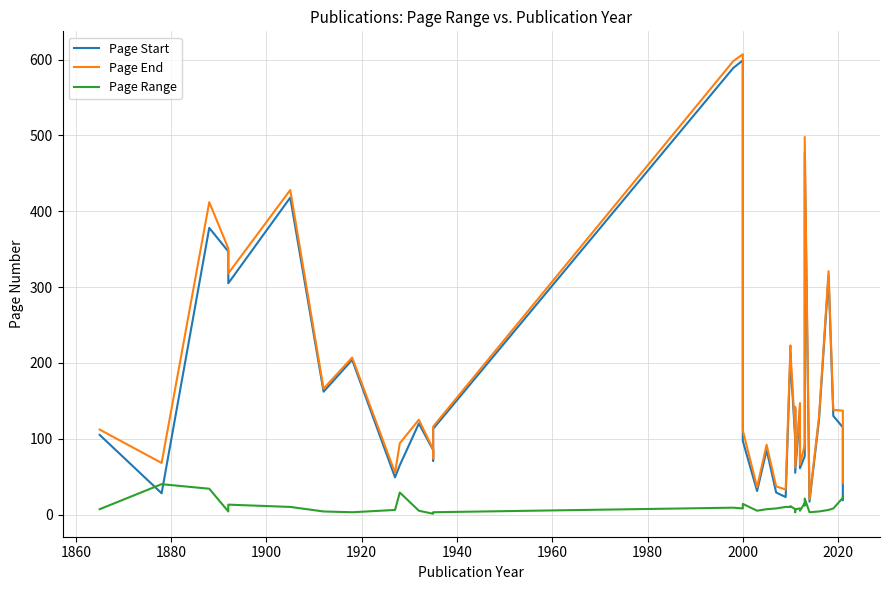

True or false: Page Start and Page End cross at least once.

False